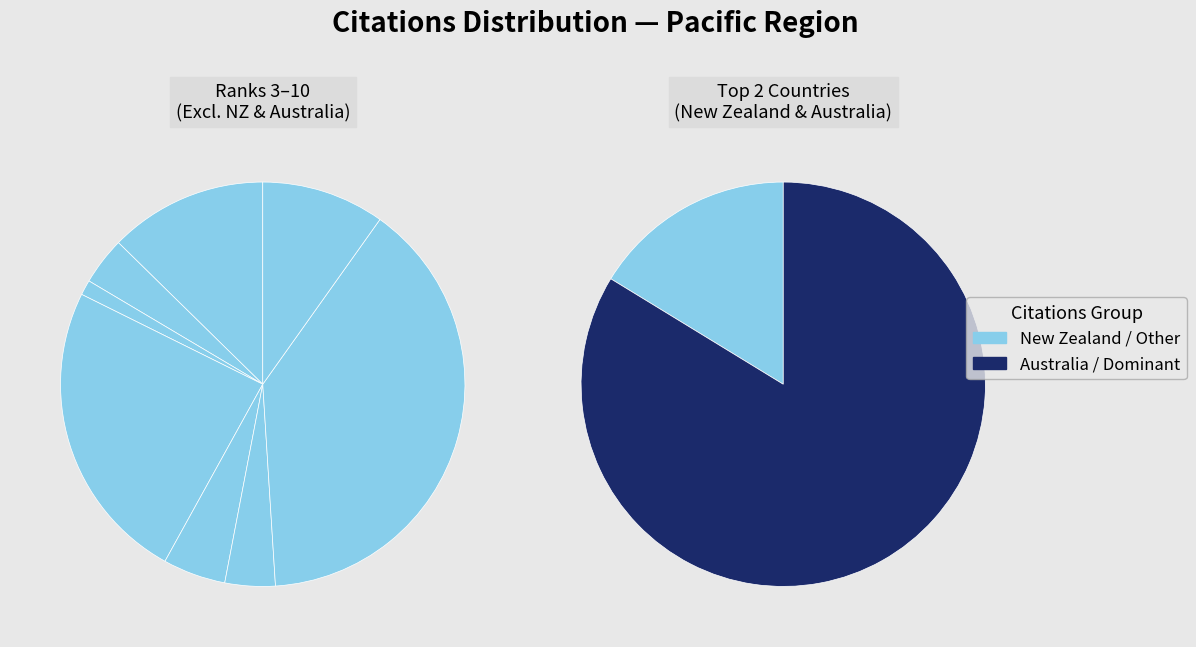

To the nearest percent, what is the average slice percentage?

10%